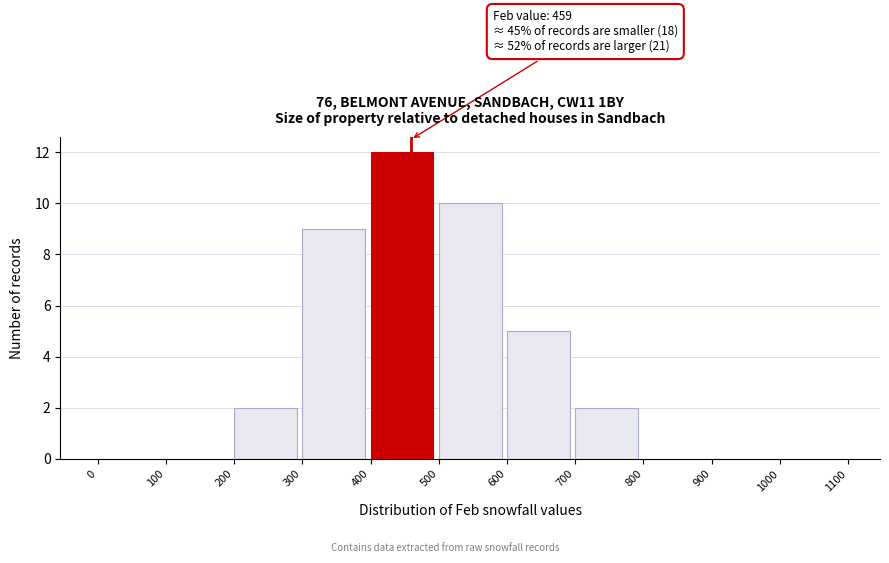

Over which range of the x-axis is the bar tallest?

400 to 500